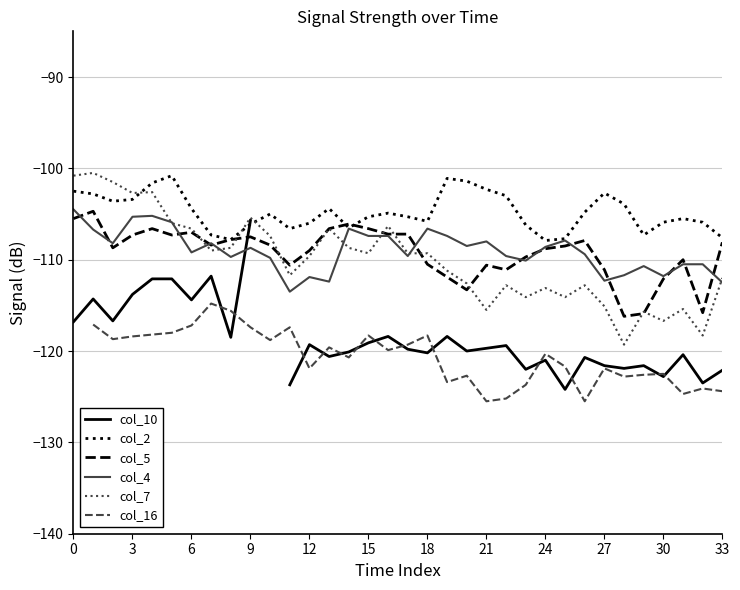

At how many categories does at least one series exceed -106?

24